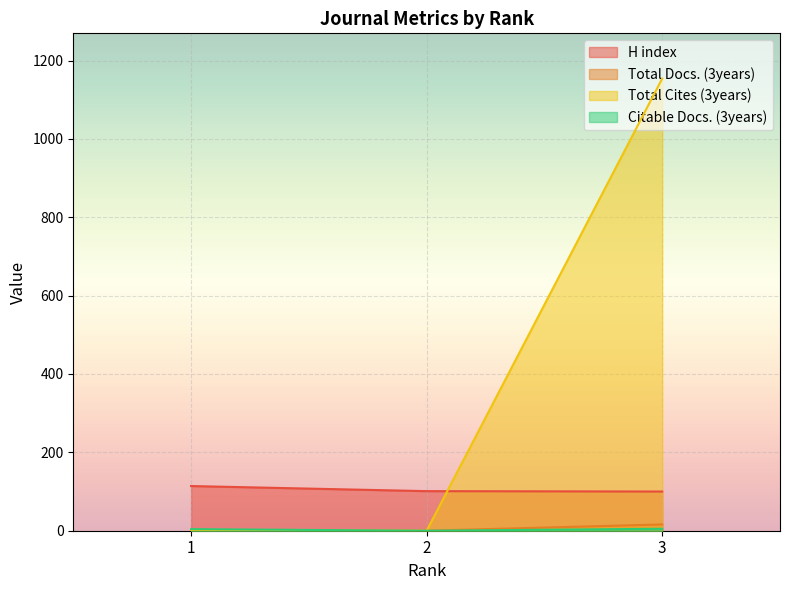

Is it true that H index equals 134 at 3?

False